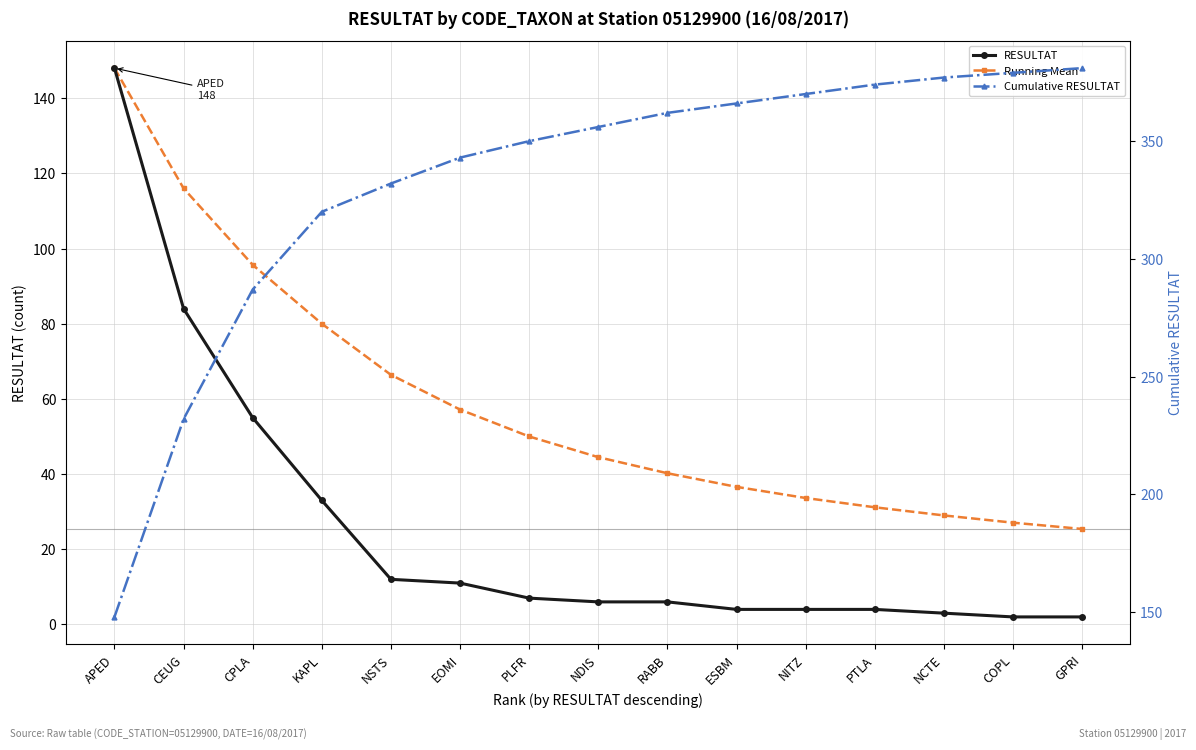

What are all the series names shown in the legend?

RESULTAT, Running Mean, Cumulative RESULTAT